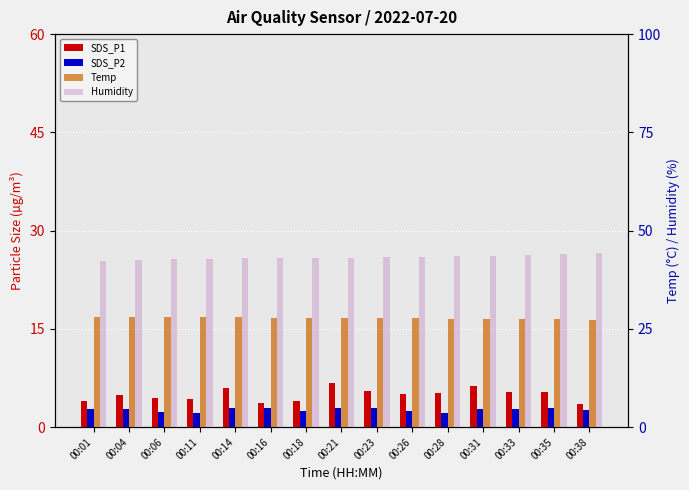

True or false: SDS_P2 has a value of 2.9 at 00:21.

True